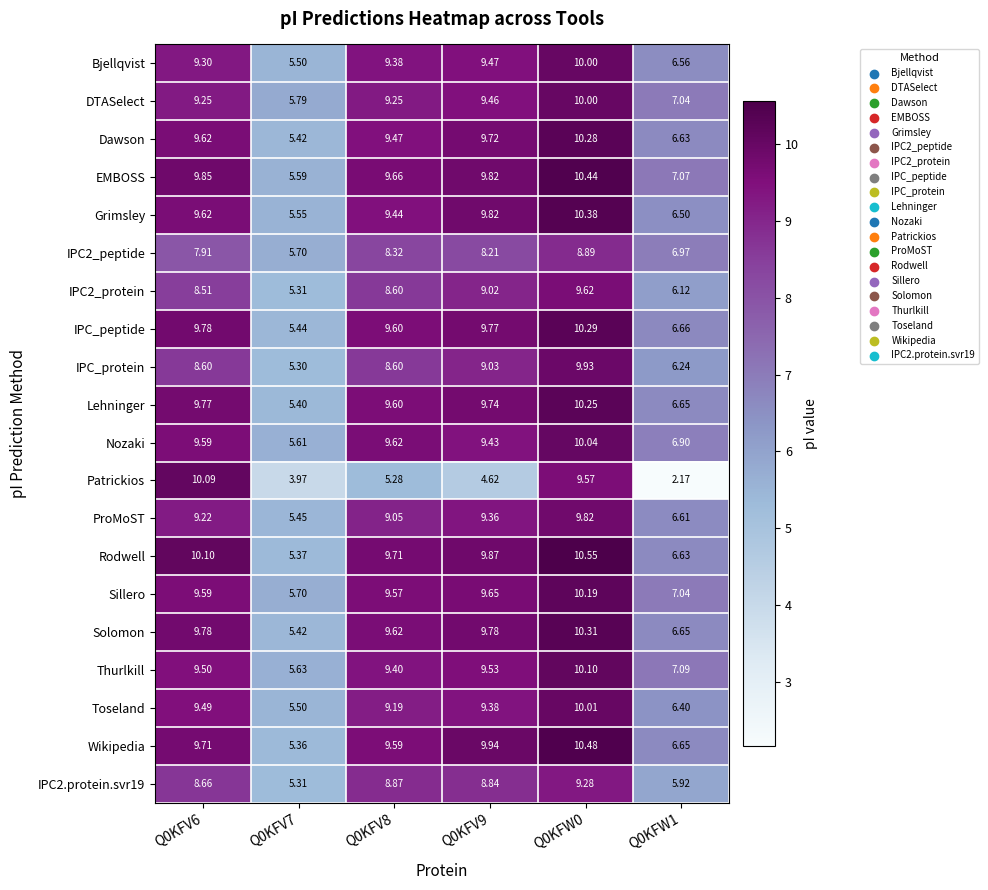

At how many categories does at least one series exceed 2?

6